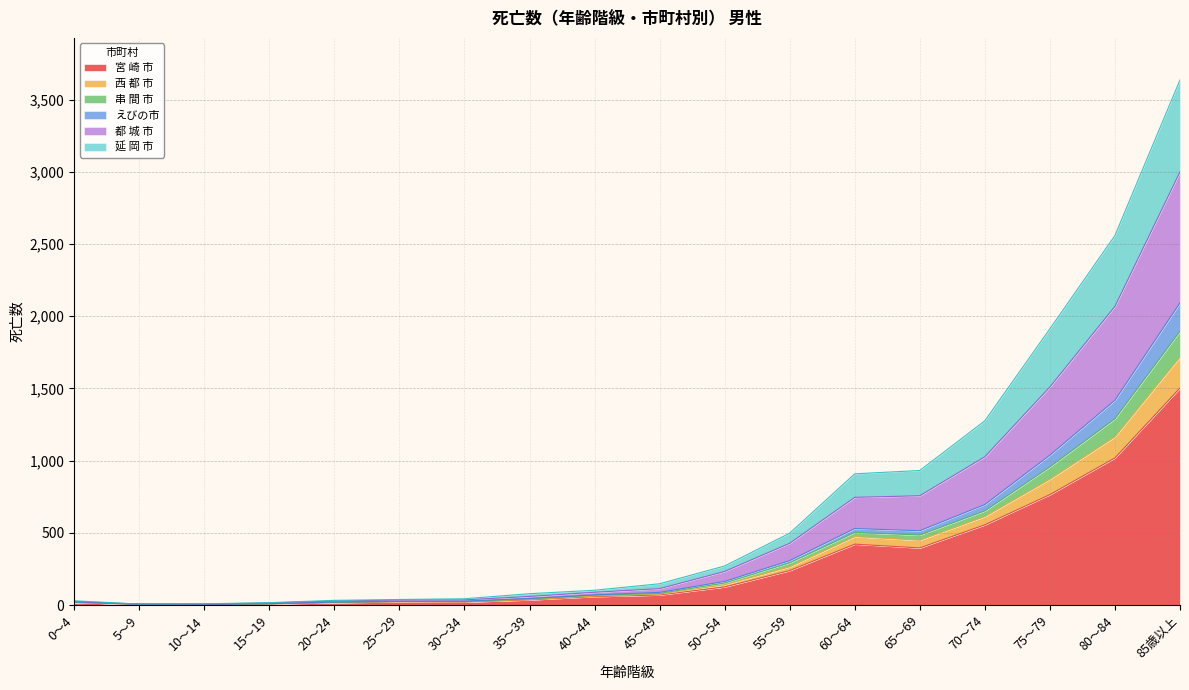

The value of 西 都 市 at 85歳以上 is 3622. True or false?

False